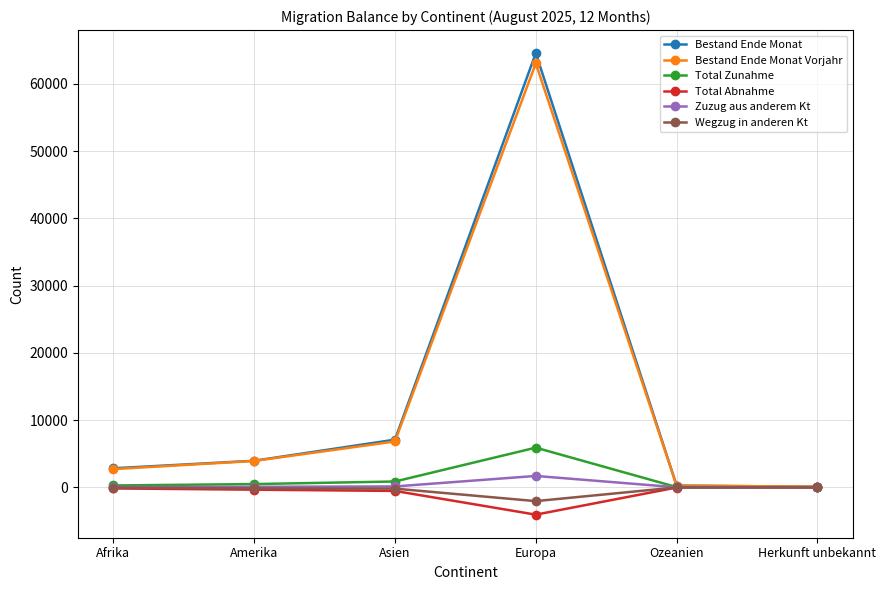

What is the sum of the Bestand Ende Monat Vorjahr values at Ozeanien and Amerika?

4178